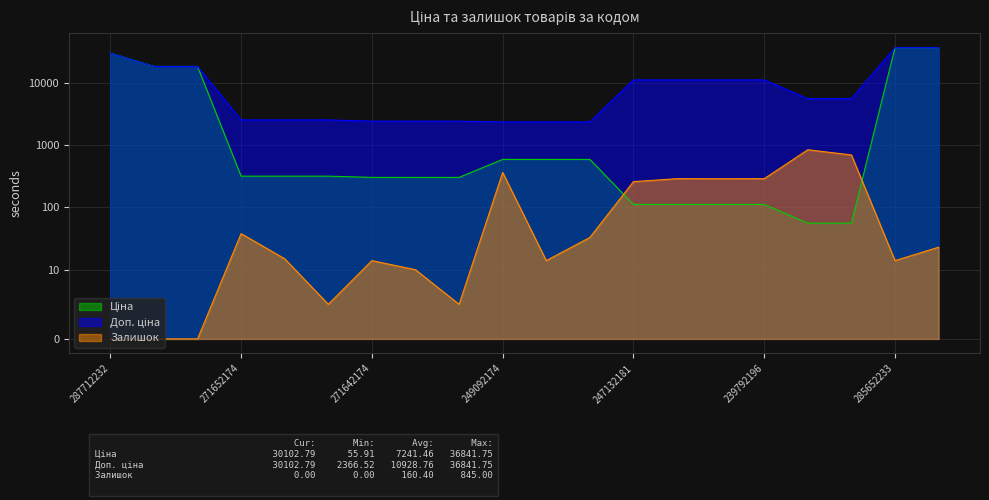

What position from the left is 247132181?

13